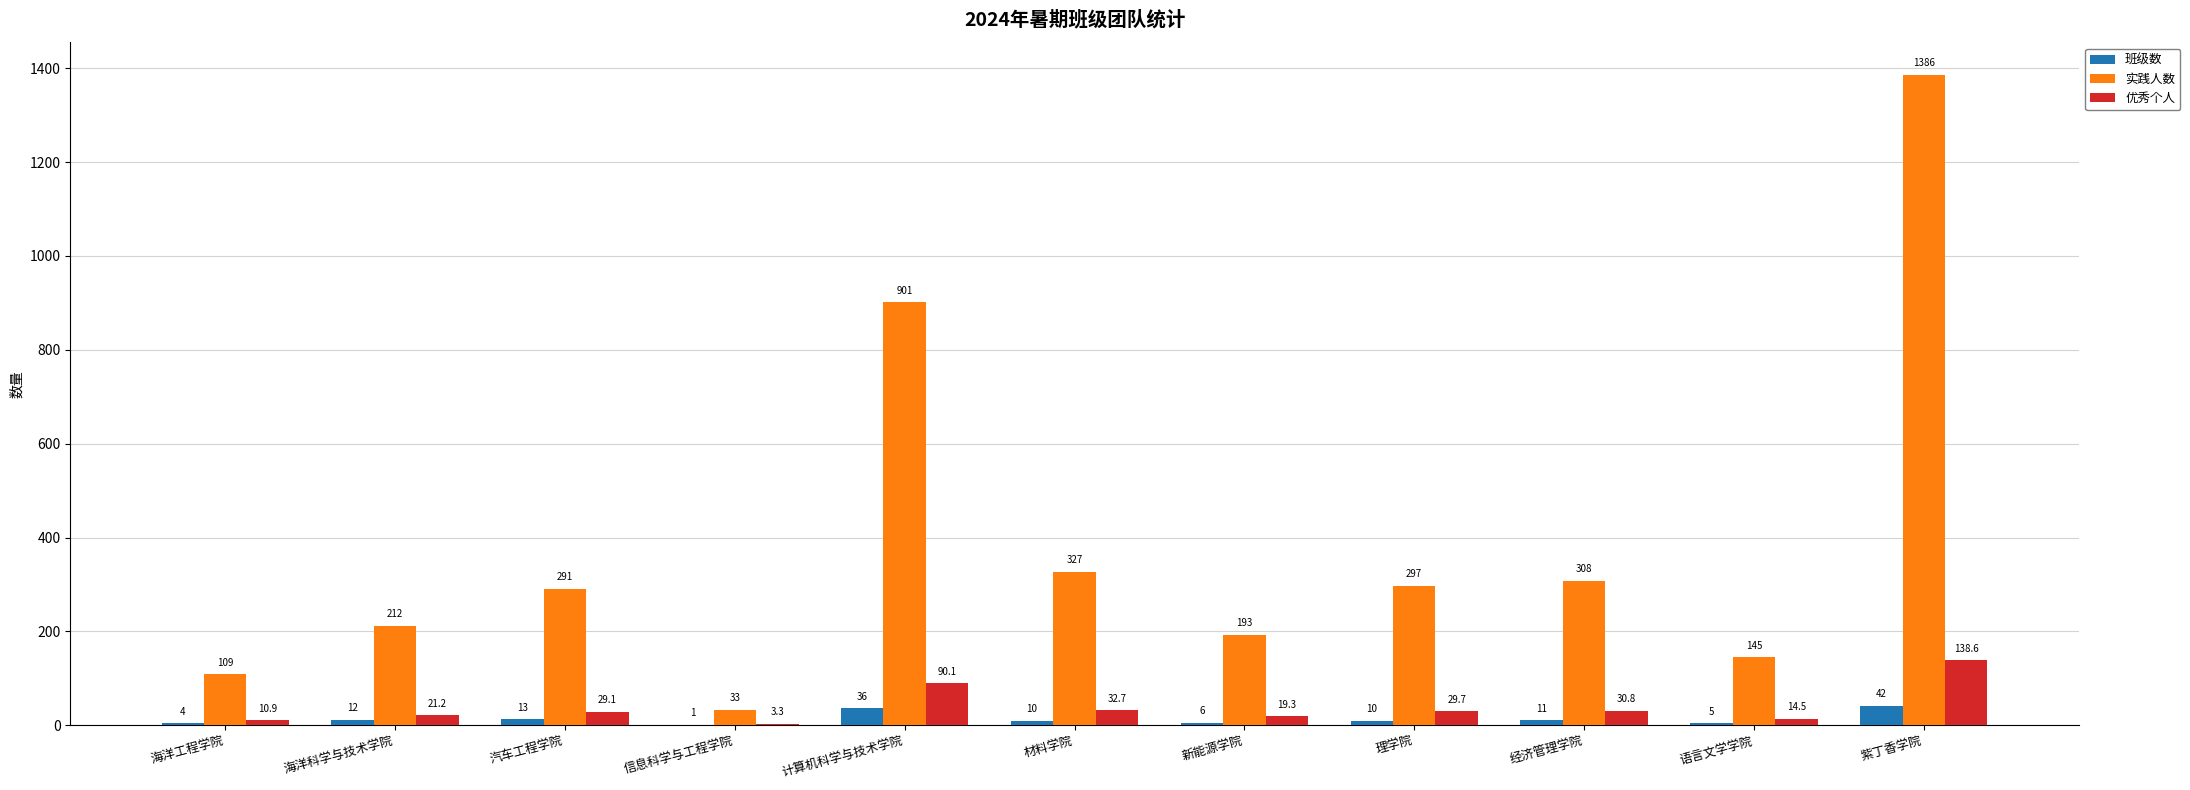

Between 语言文学学院 and 紫丁香学院, which series saw the biggest shift?

实践人数